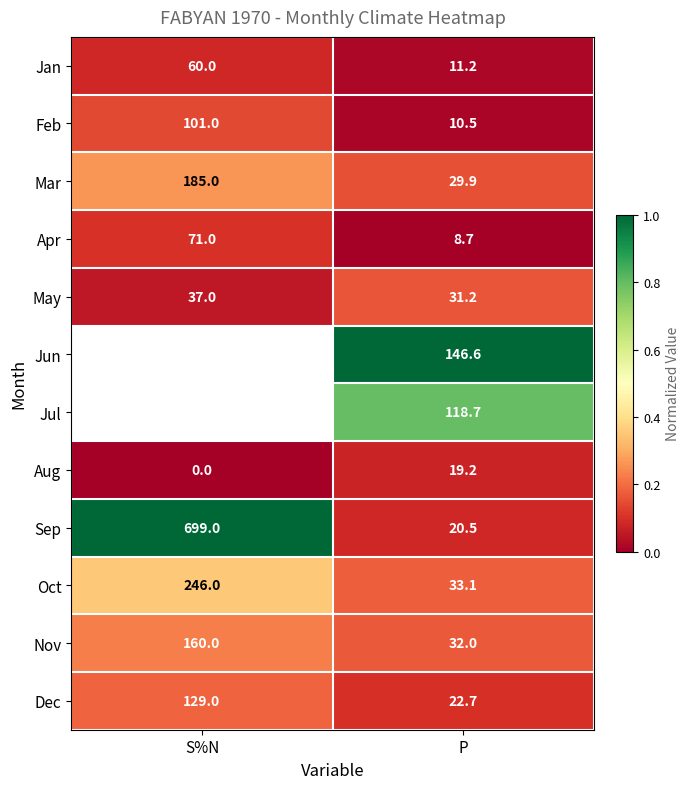

Where is Aug nearest to the value 9?

S%N